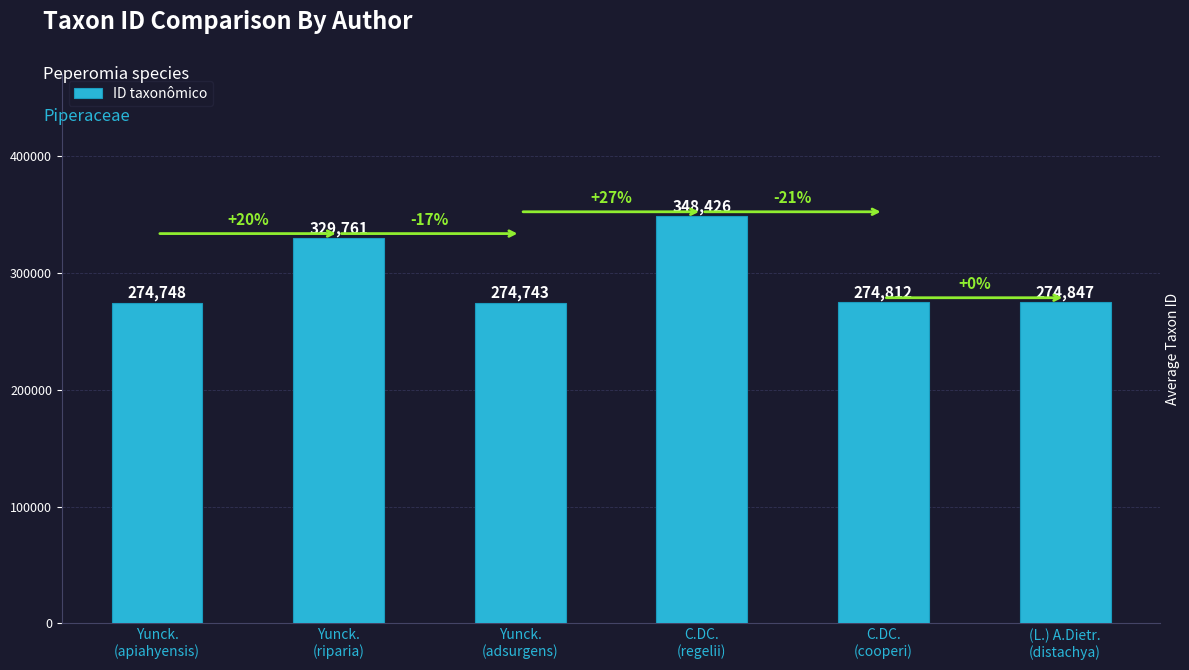

What is the label of the 5th bar from the left?

C.DC.
(cooperi)